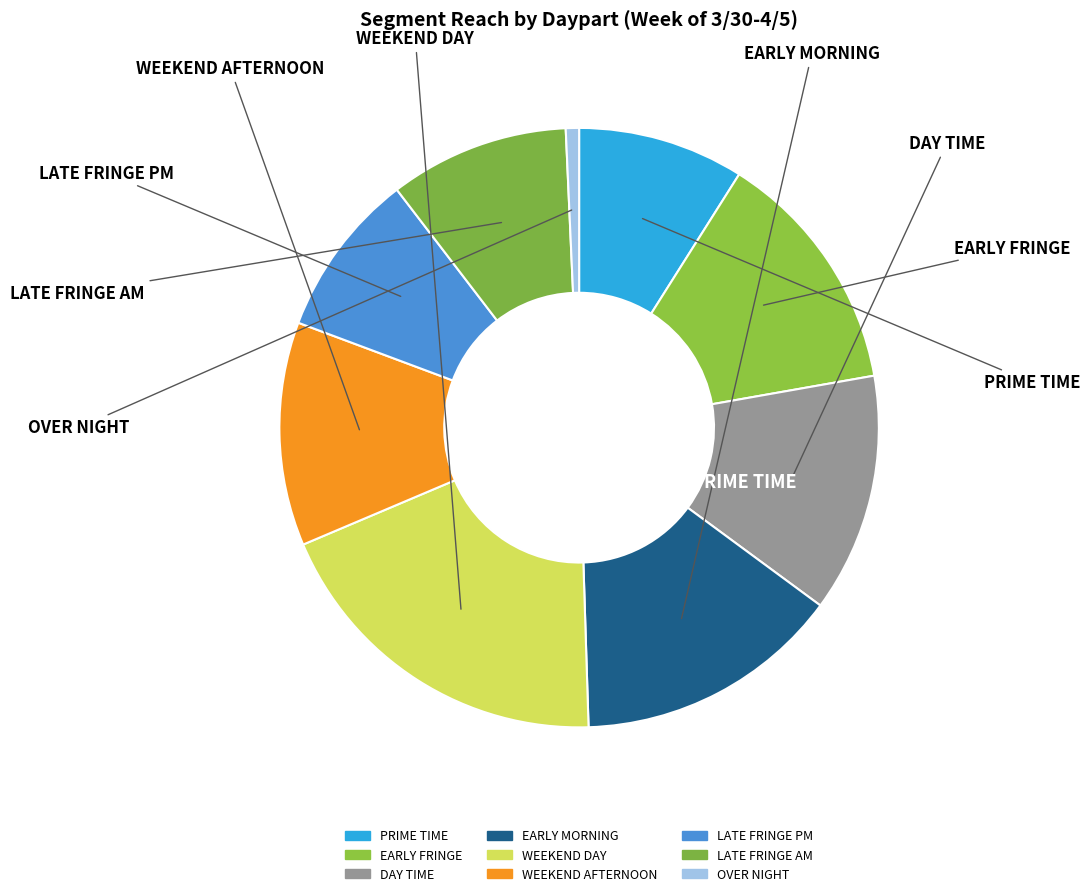

Is WEEKEND AFTERNOON the majority of the pie?

No